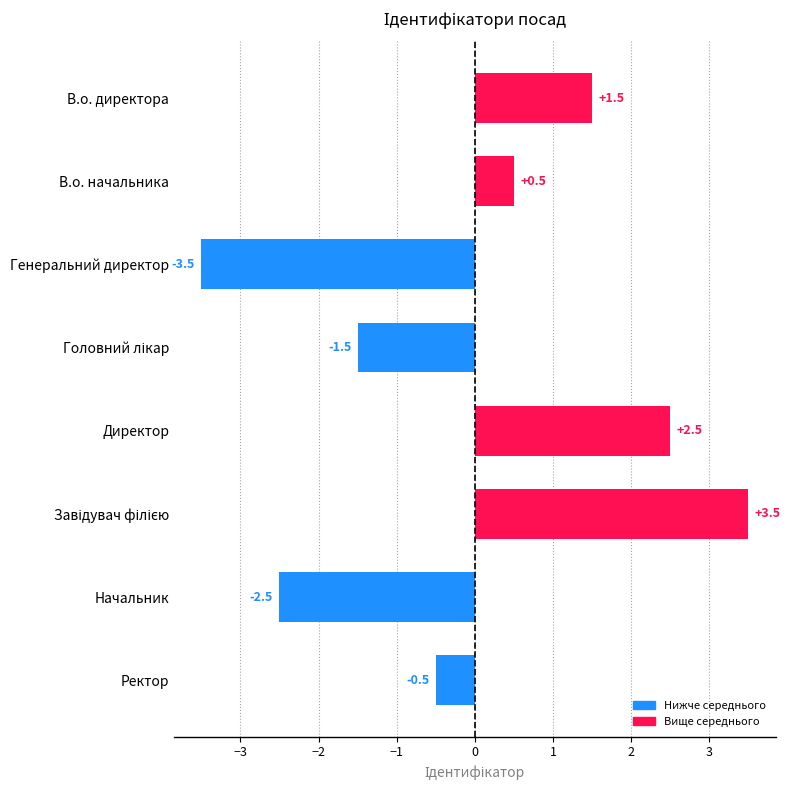

What is the value of the 5th bar from the top?

2.5